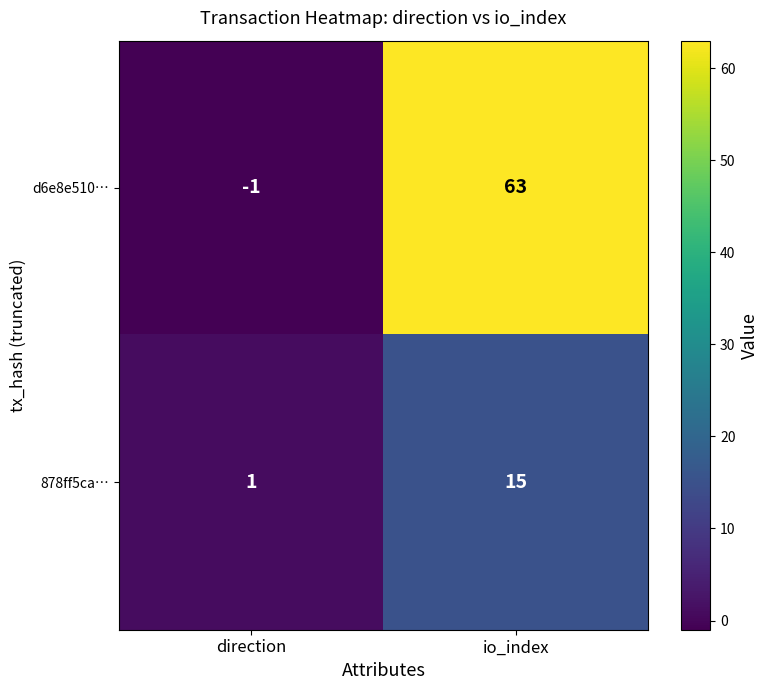

Count the number of categories in the chart.

2